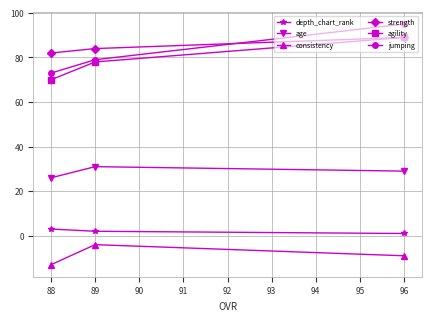

What is the total value across all series at 89?

270